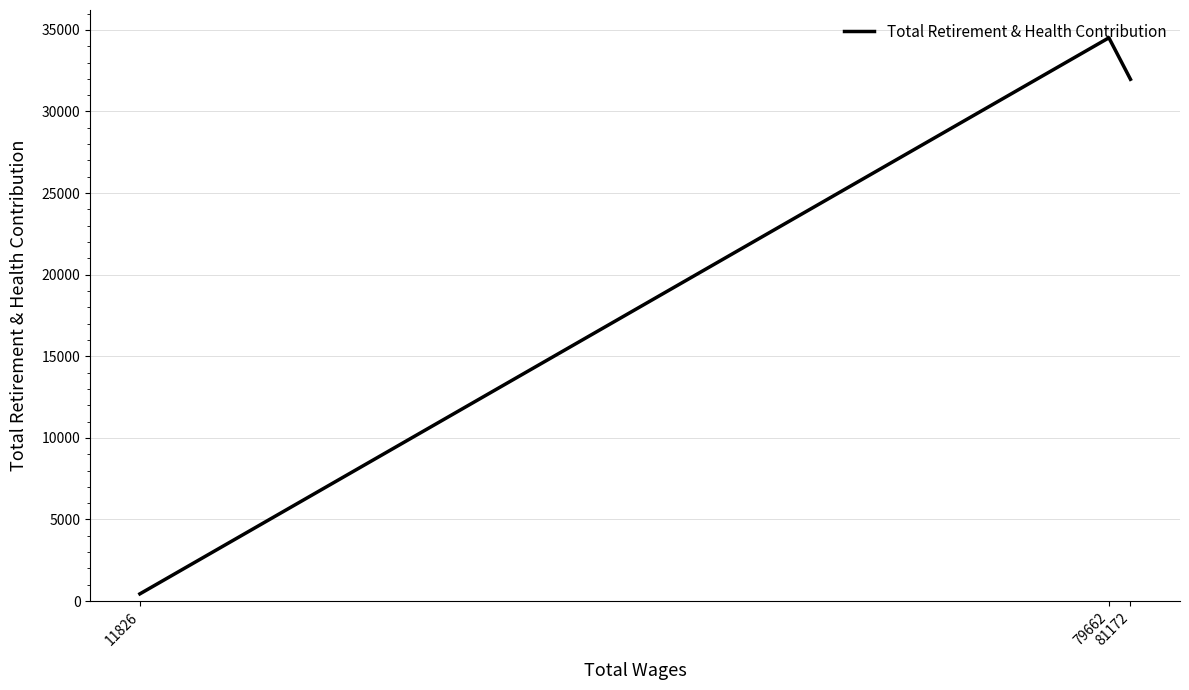

What is the sum of all values?

66929